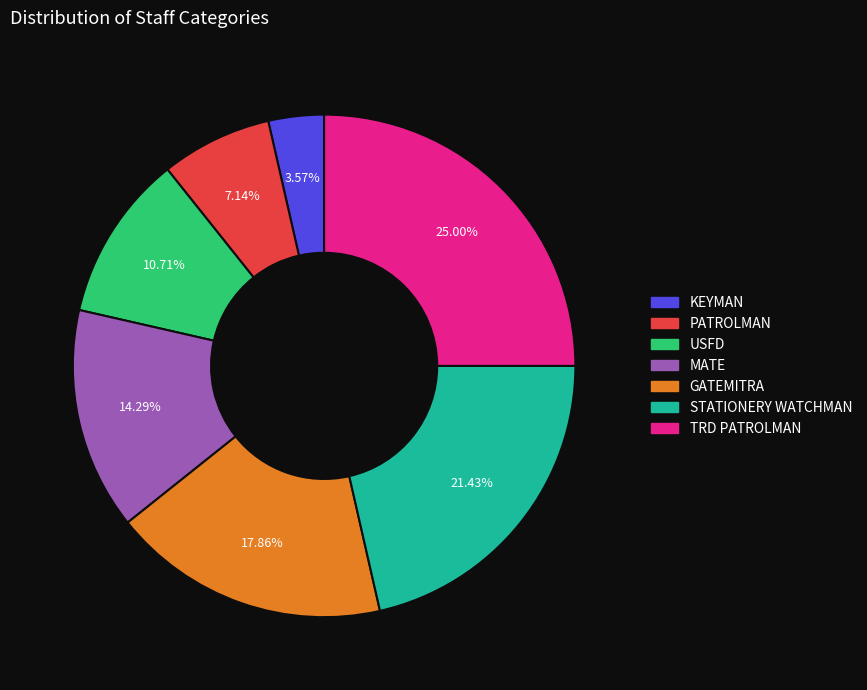

To the nearest percent, what is the difference between the USFD and MATE slice percentages?

4%